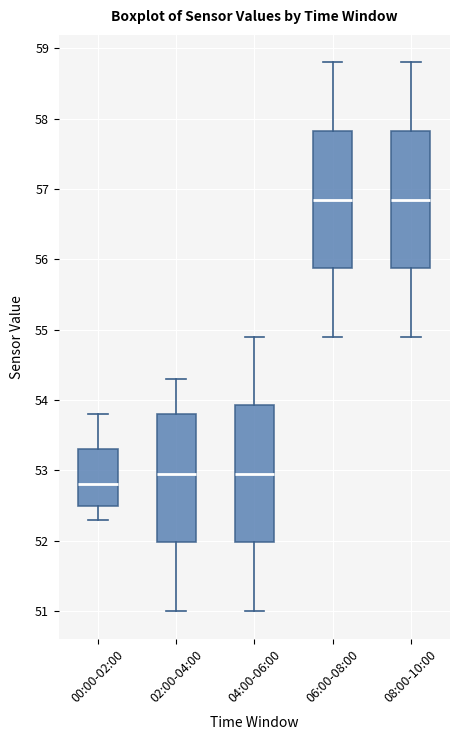

Reading left to right, read every box against the y-axis: the position of its median line, the range the box covers, and the ends of its whiskers. The values are not printed on the chart, so give them approximately, as read against the axis.

00:00-02:00: median 52.8, box 52.5 to 53.3, whiskers 52.3 to 53.8
02:00-04:00: median 53.0, box 52.0 to 53.8, whiskers 51.0 to 54.3
04:00-06:00: median 53.0, box 52.0 to 53.9, whiskers 51.0 to 54.9
06:00-08:00: median 56.9, box 55.9 to 57.8, whiskers 54.9 to 58.8
08:00-10:00: median 56.9, box 55.9 to 57.8, whiskers 54.9 to 58.8